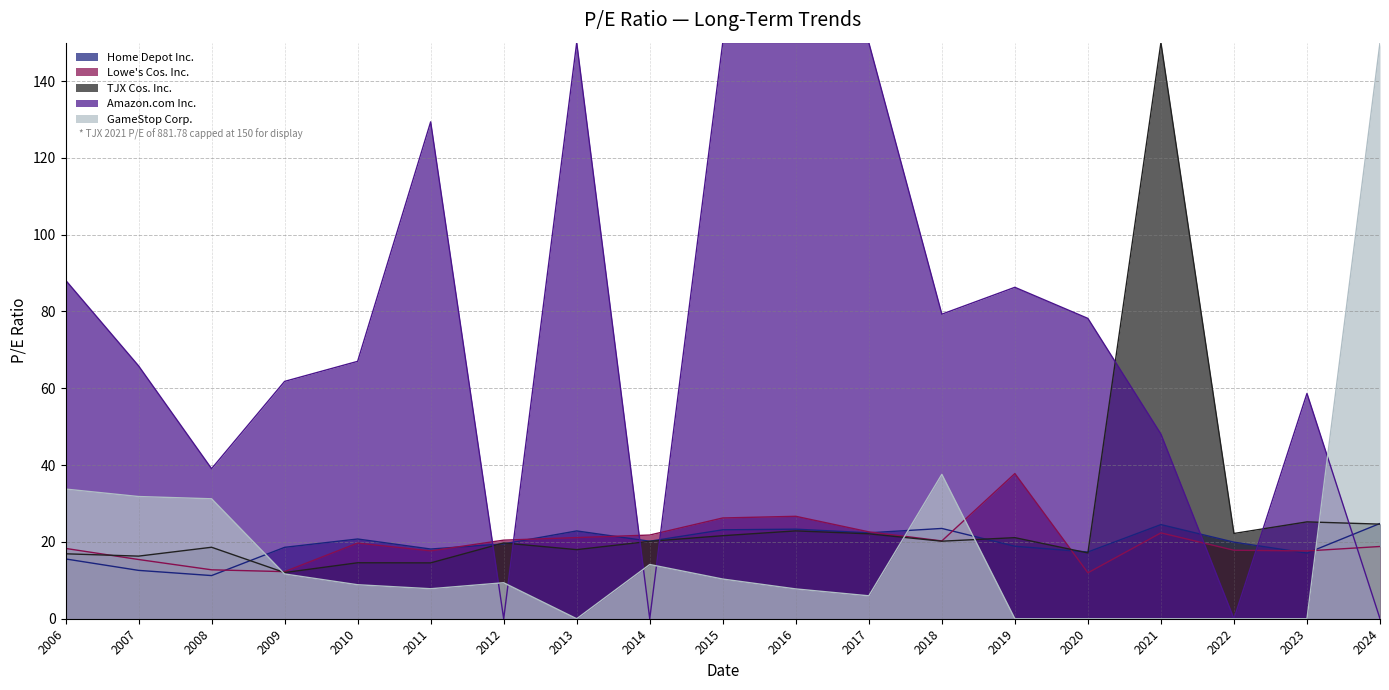

The value of Amazon.com Inc. at 2009 is 81.5. True or false?

False